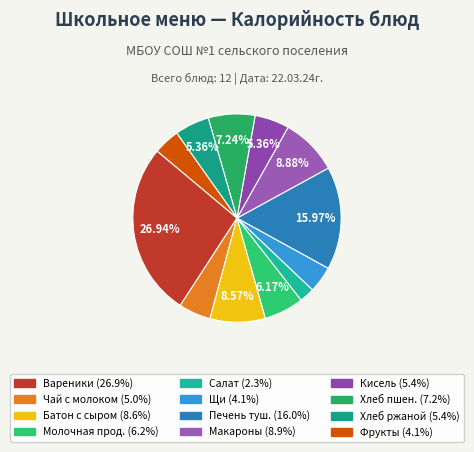

How many slices are in this pie chart?

12